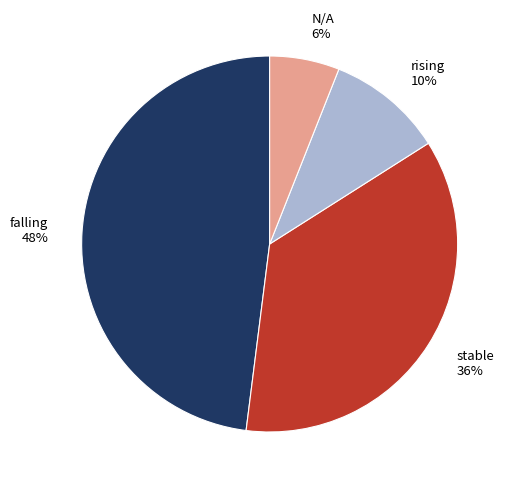

What is the smallest slice in the pie chart?

N/A